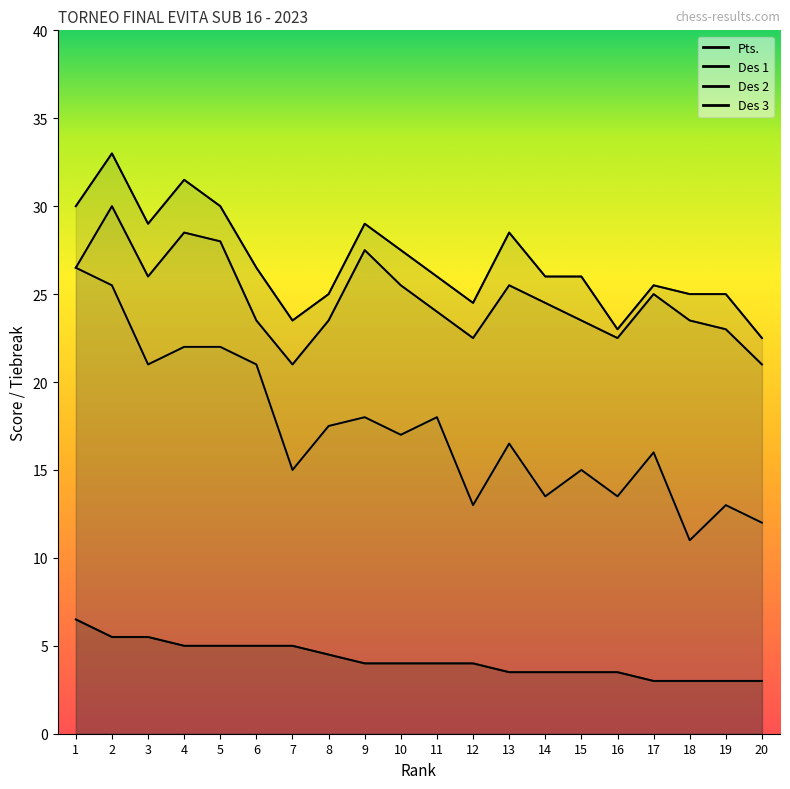

What is the difference between the second highest and minimum values in the Pts. series?

2.5